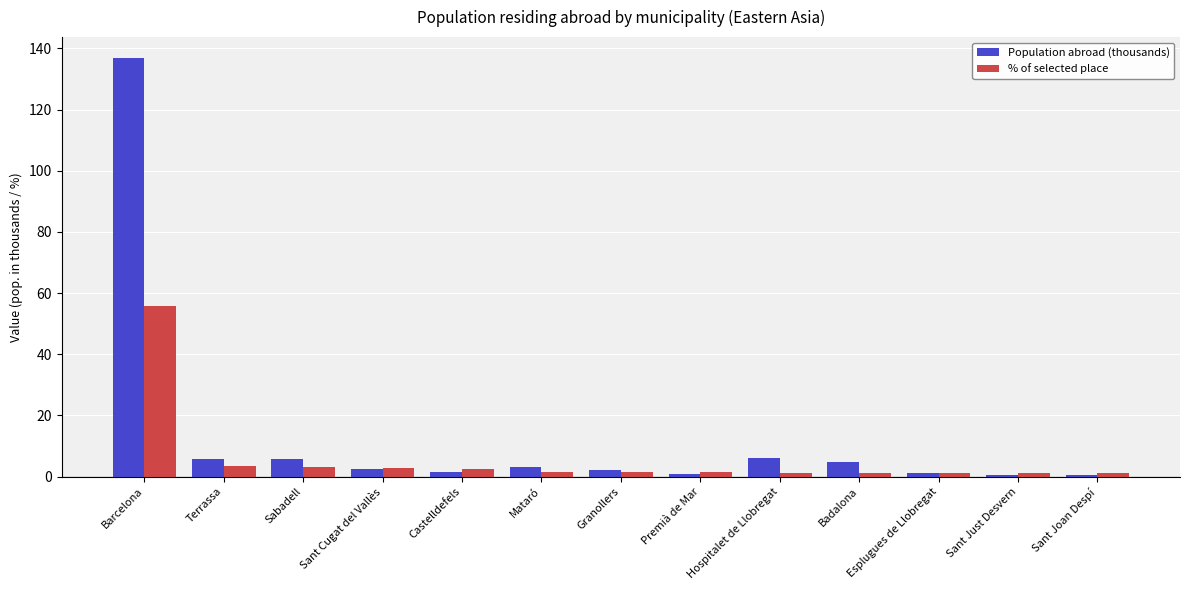

Which series has the largest range (max minus min)?

Population abroad (thousands)